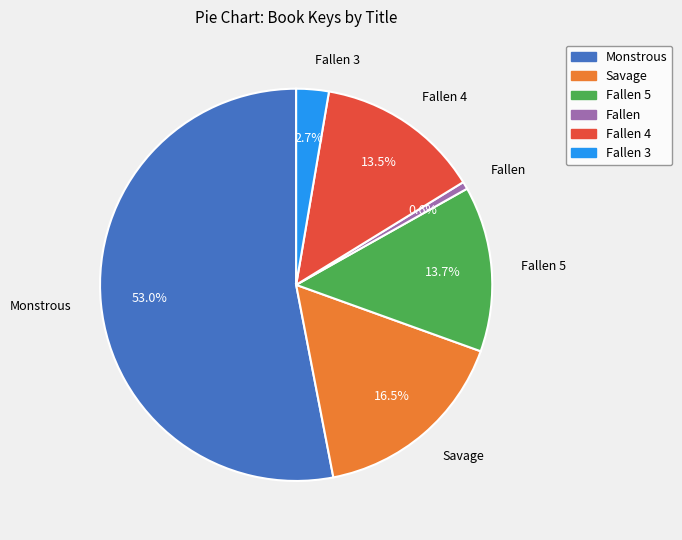

Is there a majority slice in this chart?

Yes